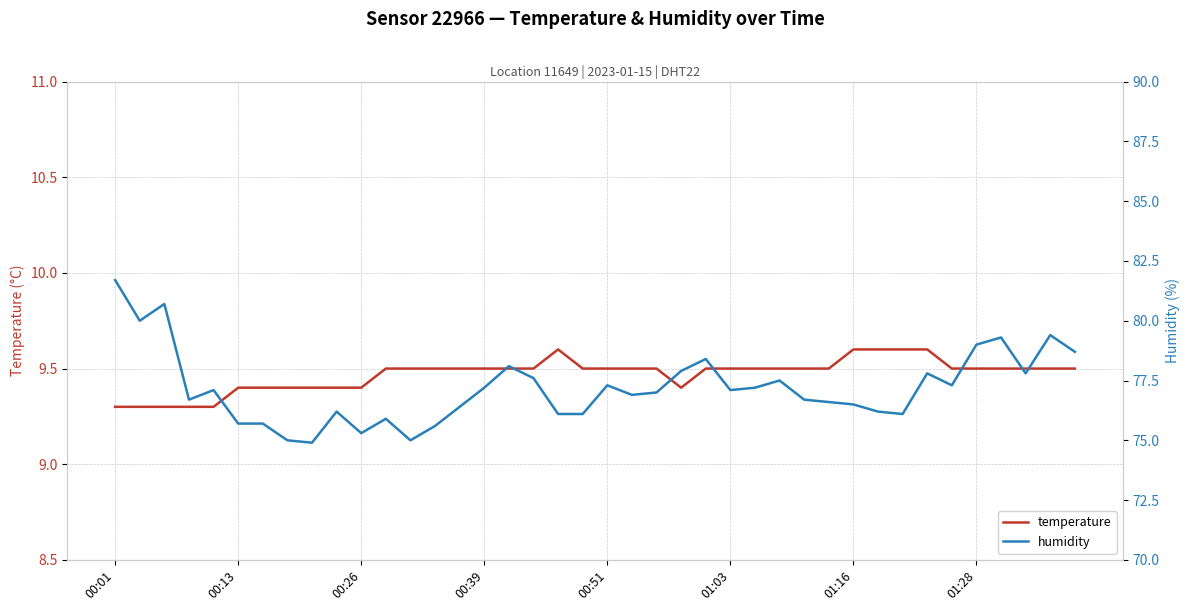

The temperature series shows 15.6 at 00:01. True or false?

False